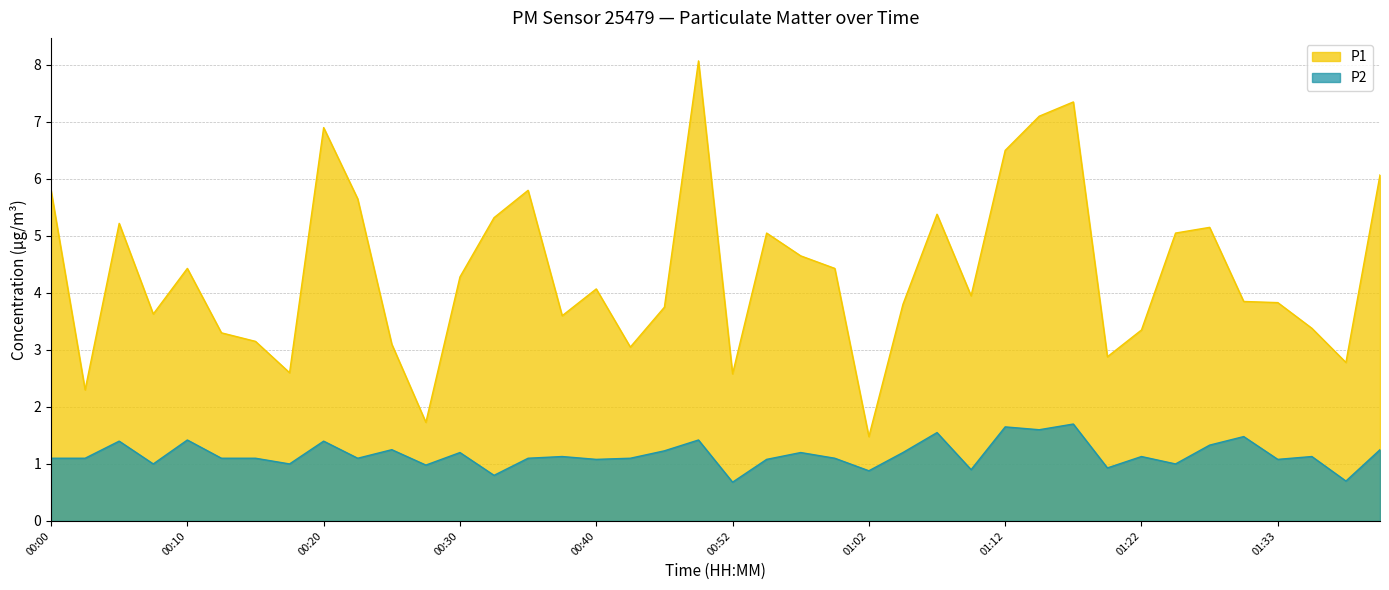

At how many categories does at least one series exceed 2?

38